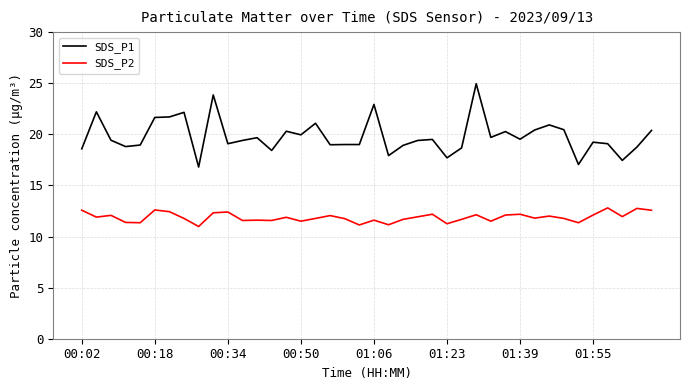

Which series has the largest total across all categories?

SDS_P1